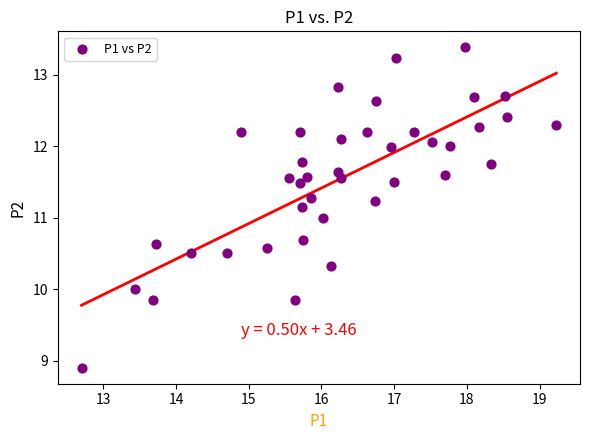

What is the range of X values (max minus min)?

6.5